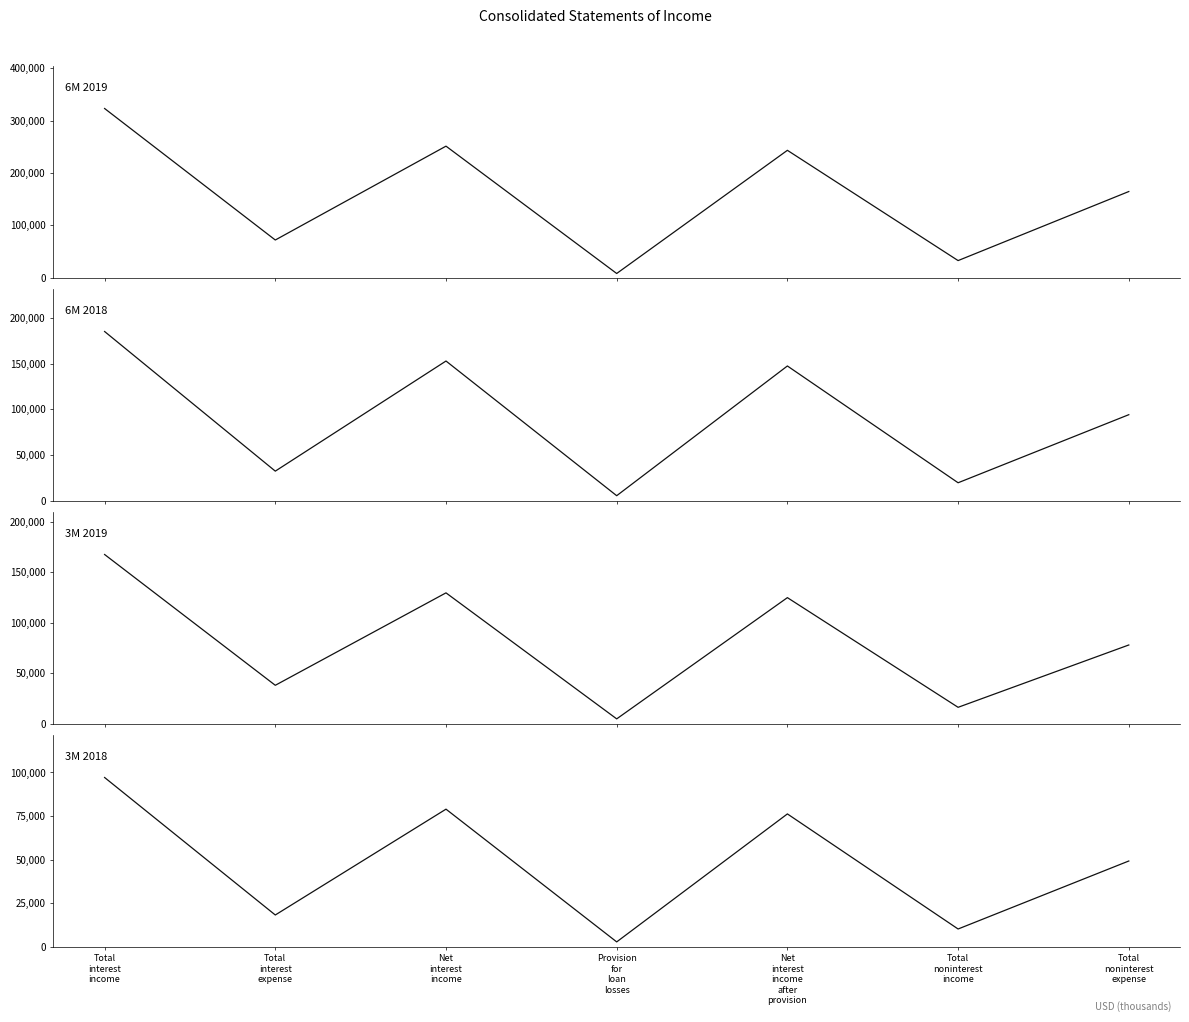

At which label is 6M 2018 closest to 95310?

Total
noninterest
expense